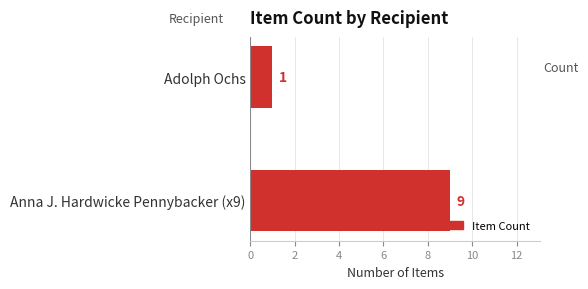

Rank the categories by value from highest to lowest.

Anna J. Hardwicke Pennybacker (x9), Adolph Ochs